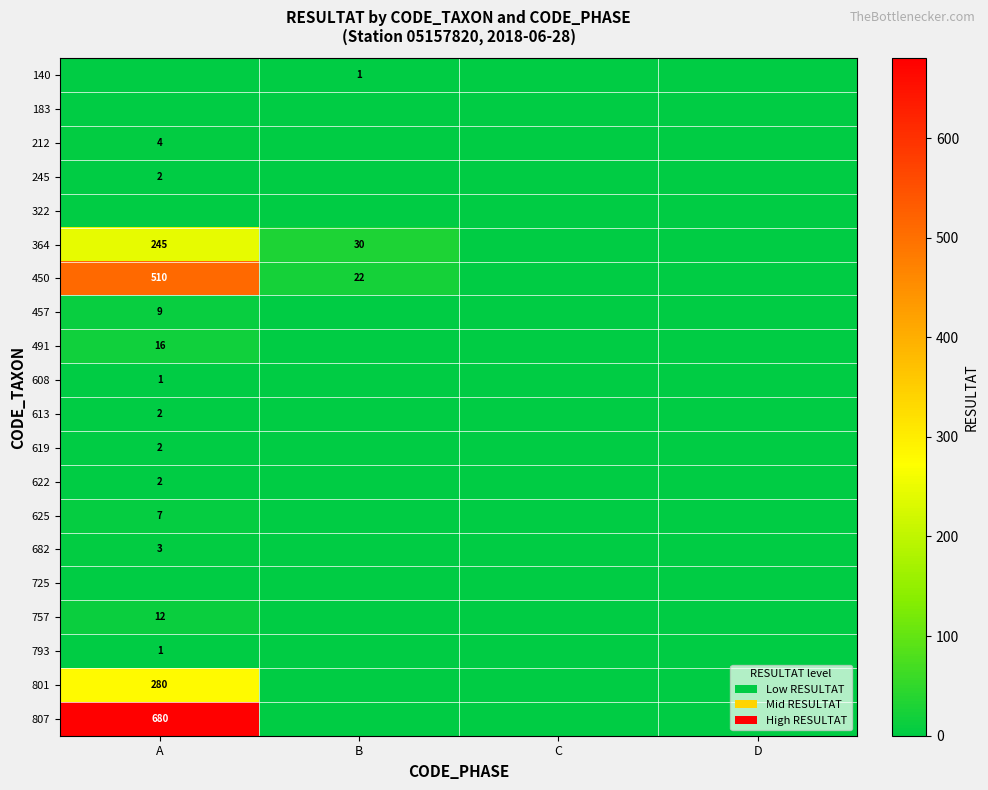

True or false: 450 has a value of 5 at B.

False